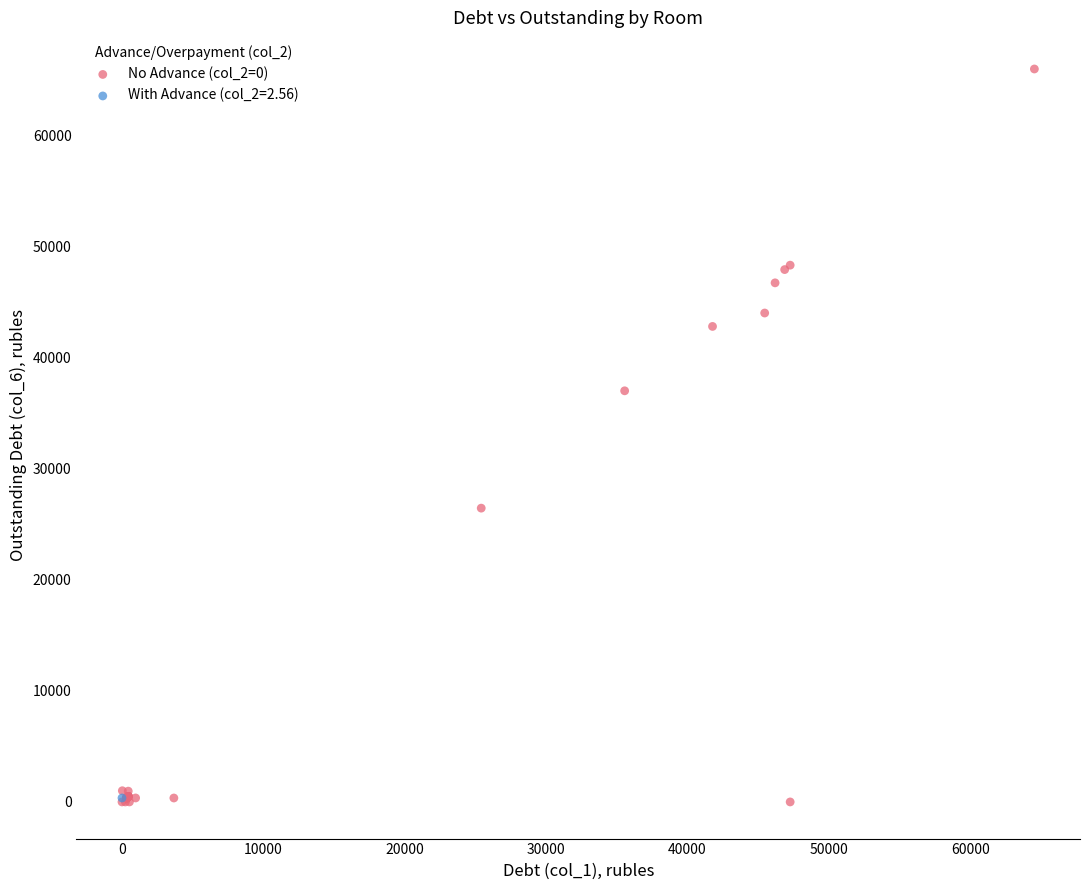

What are all the series names shown in the legend?

No Advance (col_2=0), With Advance (col_2=2.56)